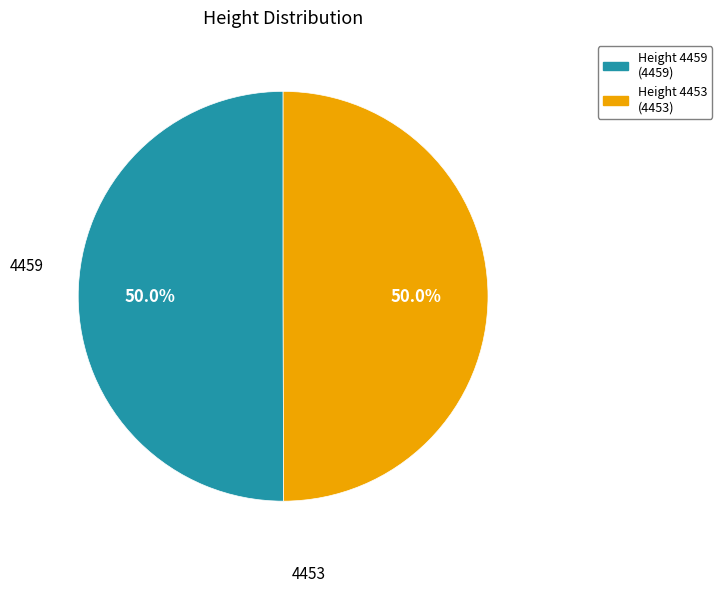

Which category has the biggest portion of the pie?

4459